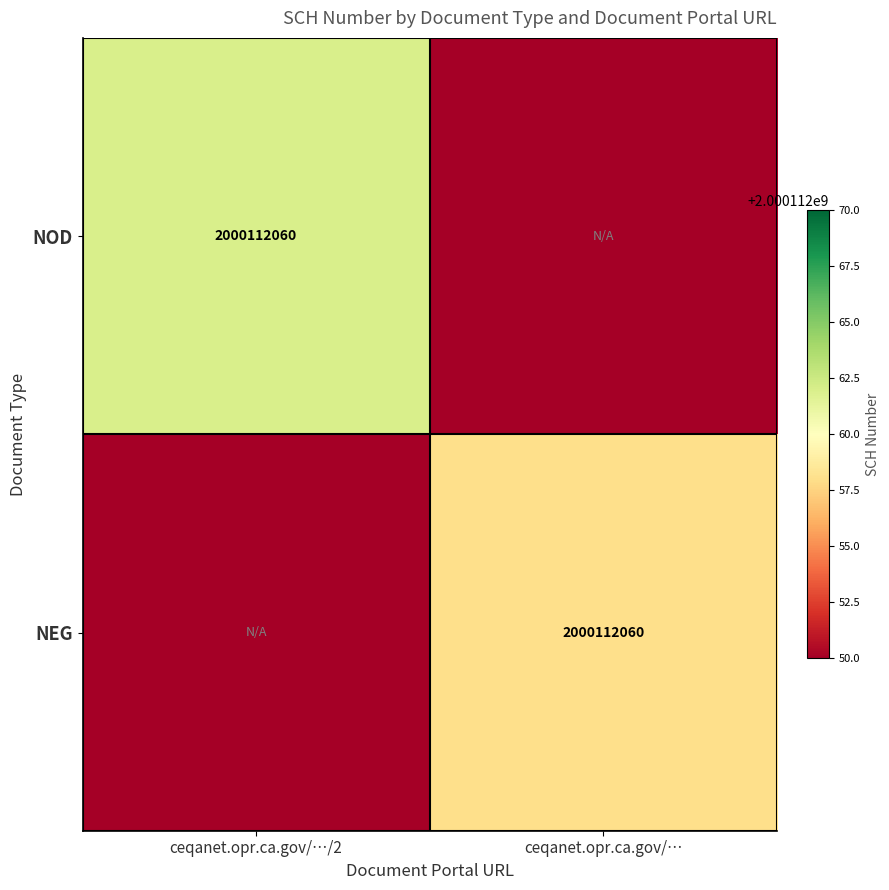

The value of NEG at ceqanet.opr.ca.gov/… is 3031099468. True or false?

False